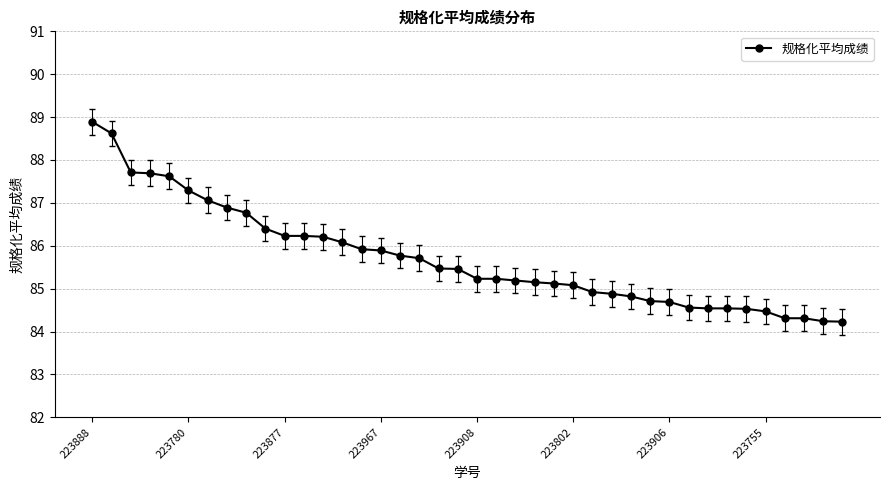

How many lines are shown in the chart?

1